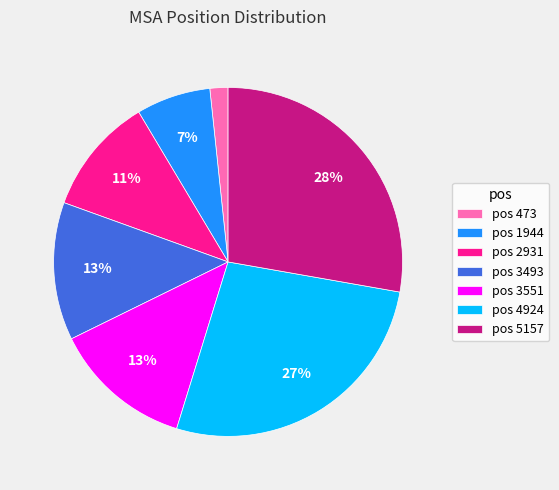

Which category has the smallest portion of the pie?

pos 473